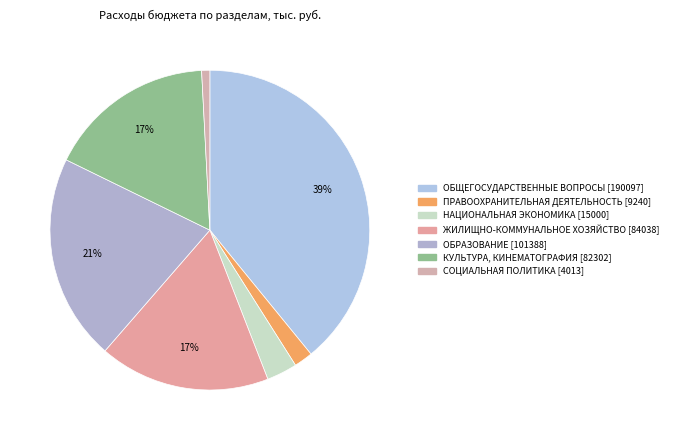

How many segments does this pie chart have?

7